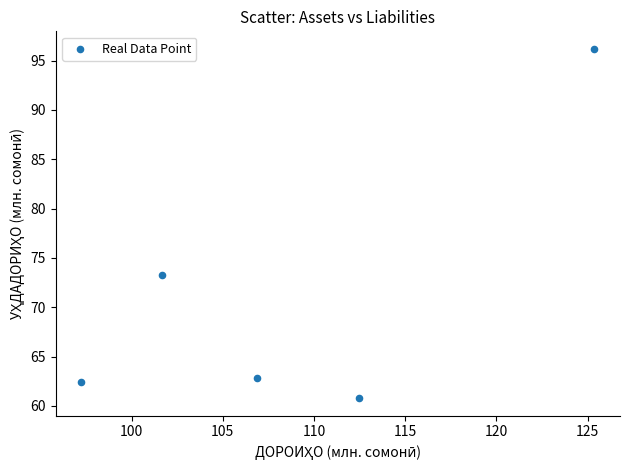

What Y value in the scatter plot is closest to 78?

73.3